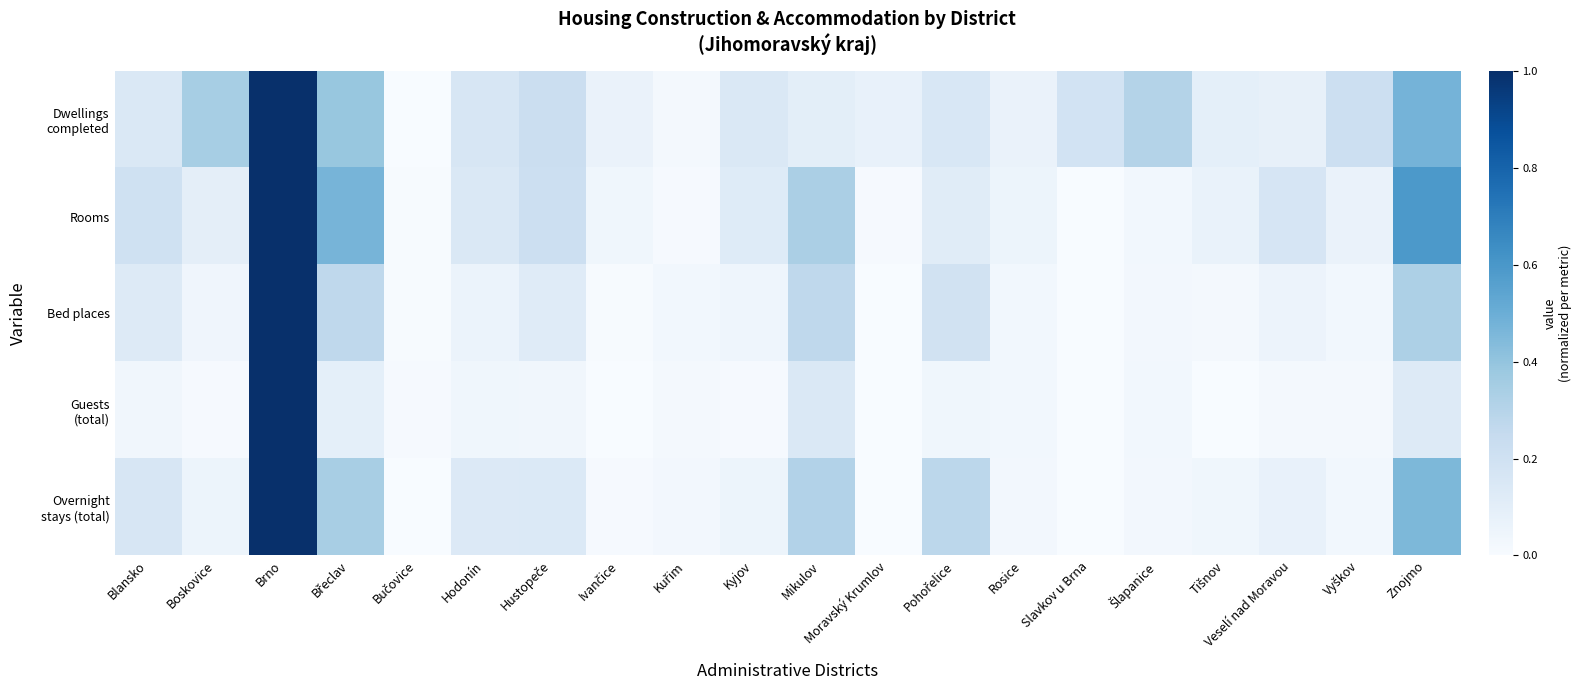

Which category has the lowest value across all series?

Bučovice